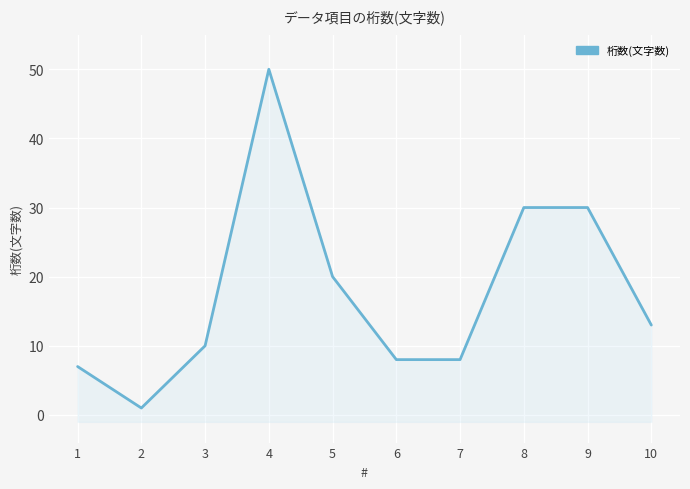

Does the chart display data point markers on the line(s)?

No